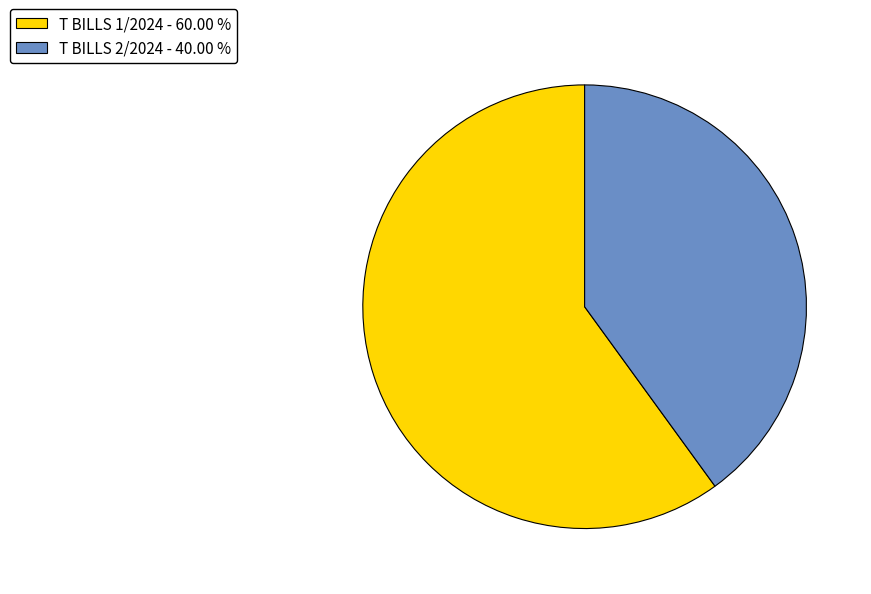

How many slices are in this pie chart?

2